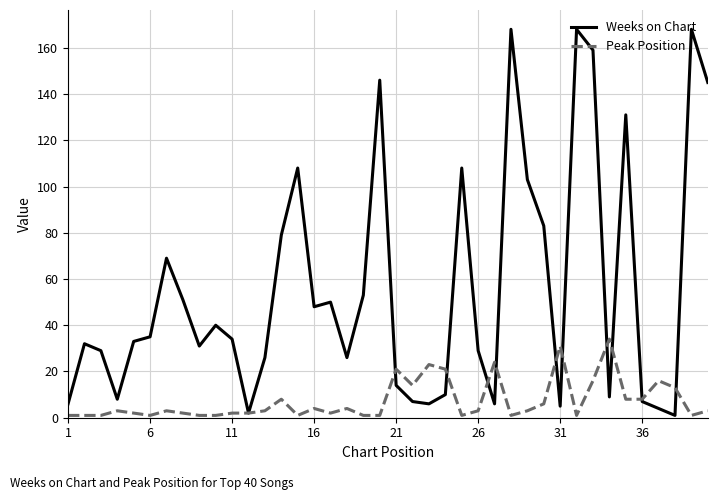

Which series has the widest spread of values?

Weeks on Chart